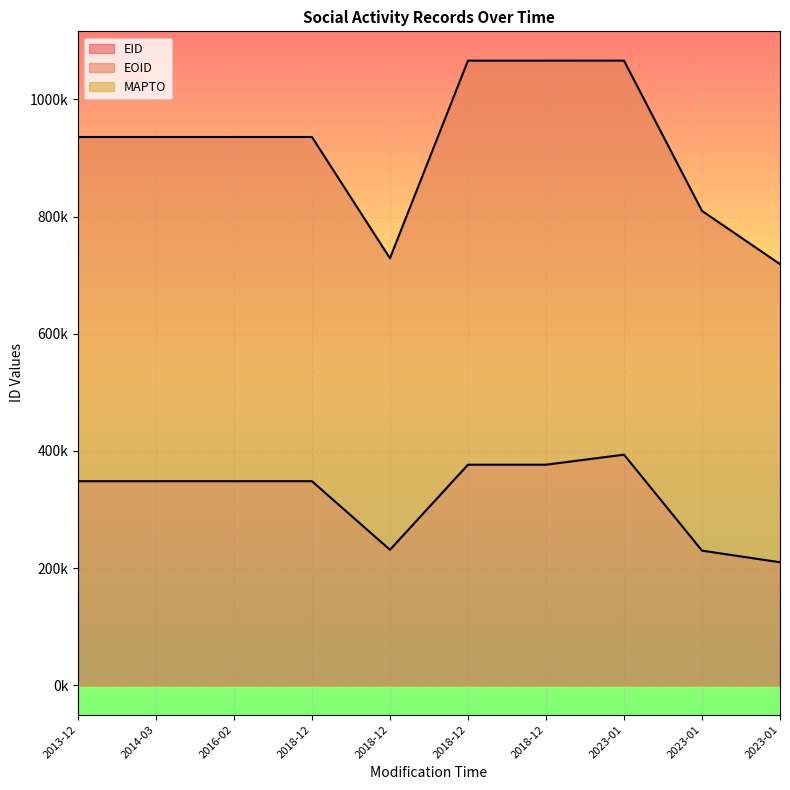

At which category does EOID reach its first local valley?

2018-12